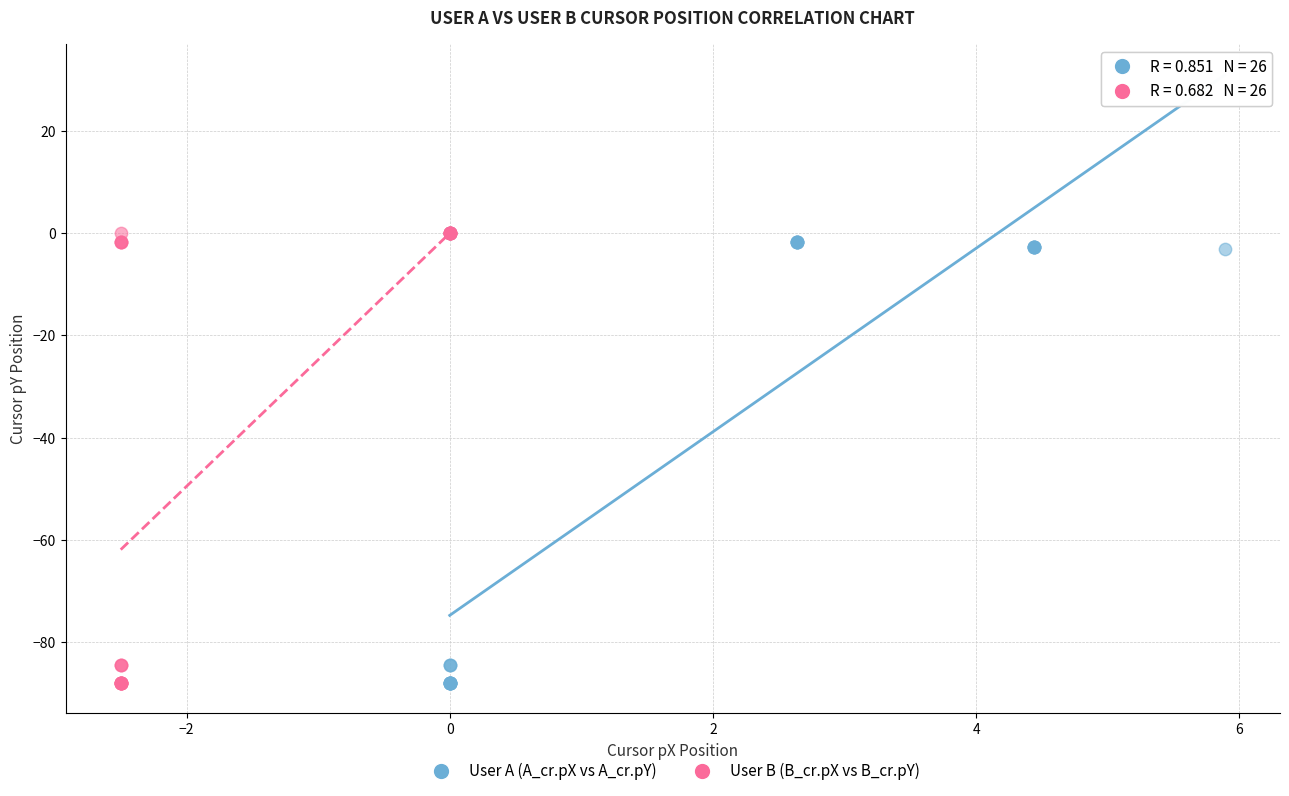

What are all the series names shown in the legend?

User A (A_cr.pX vs A_cr.pY), User B (B_cr.pX vs B_cr.pY)